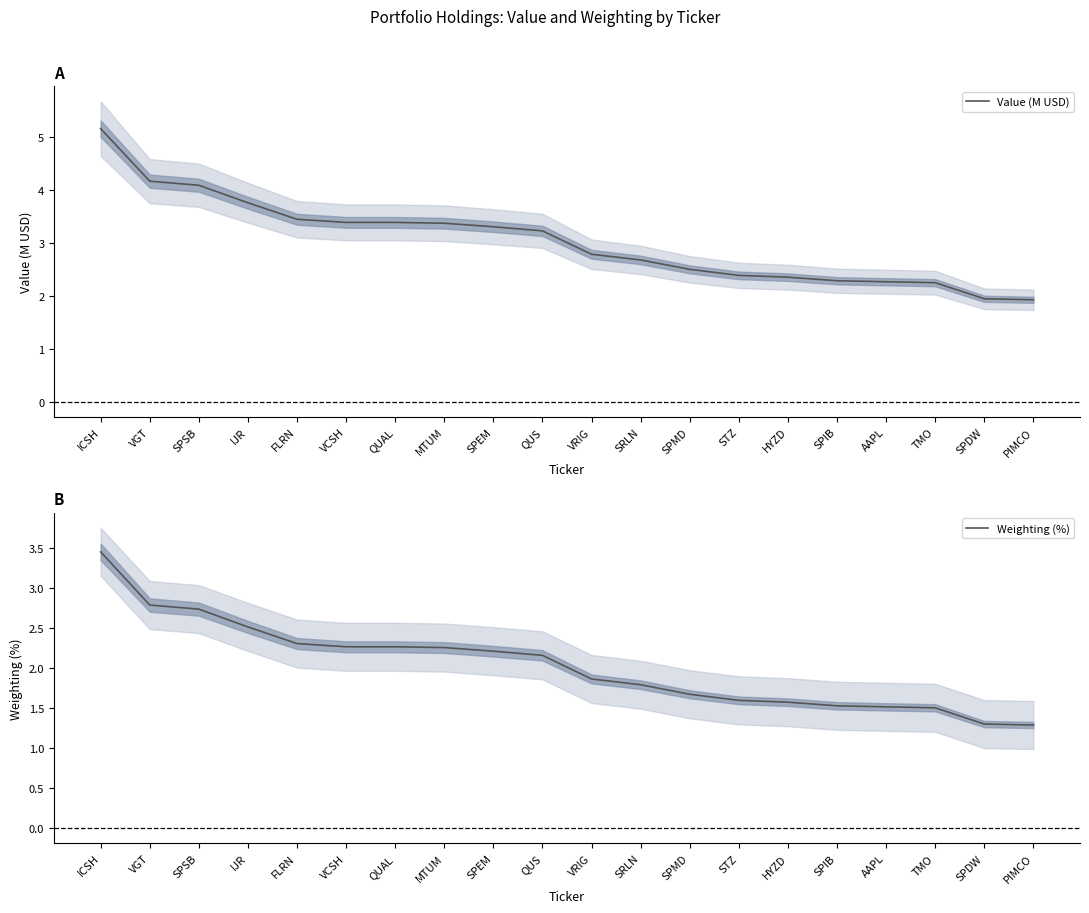

The value of Value (M USD) at TMO is 3.8. True or false?

False